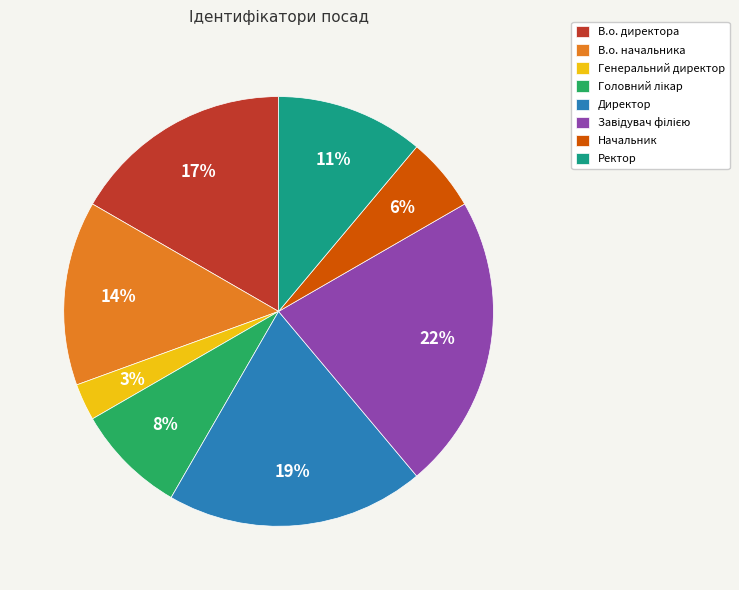

To the nearest percent, what is the difference between the largest and smallest slice percentages?

19%